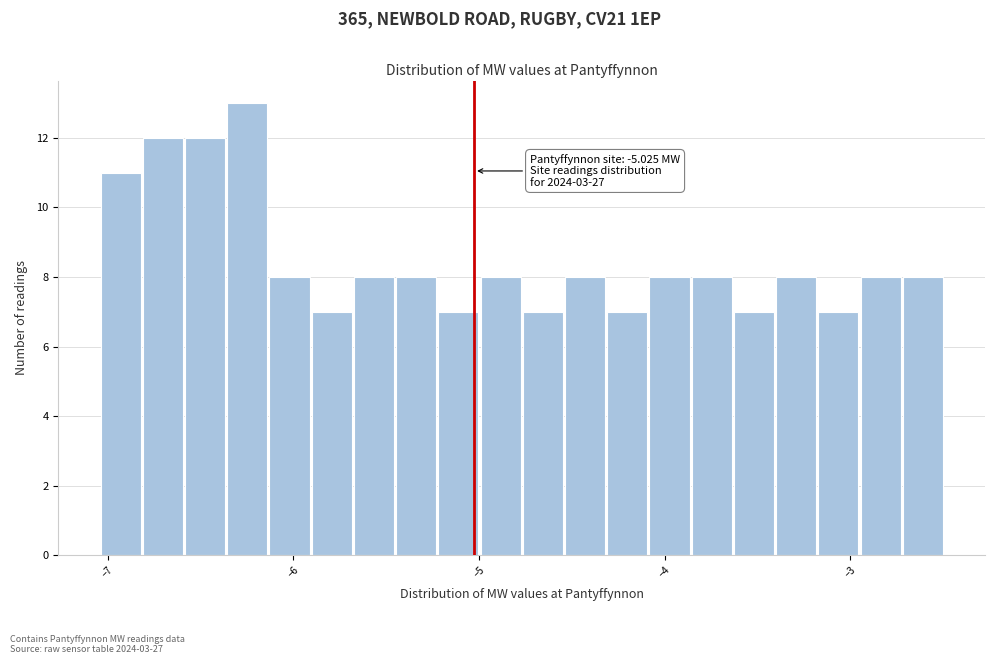

Around what value on the x-axis is the tallest bar? Give the approximate position of its centre, as read against the axis.

-6.2